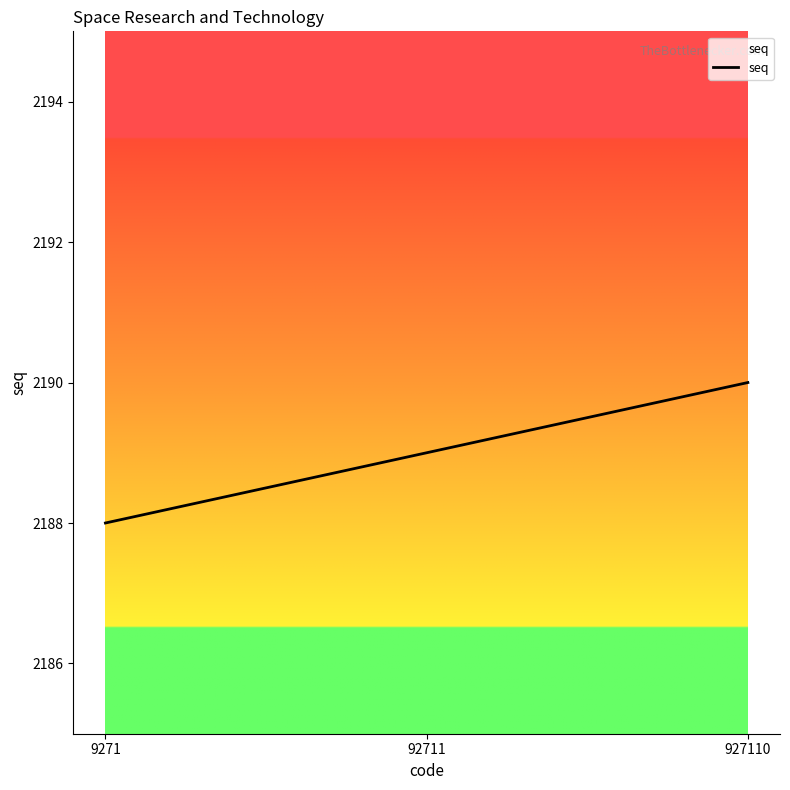

Count the number of categories in the chart.

3